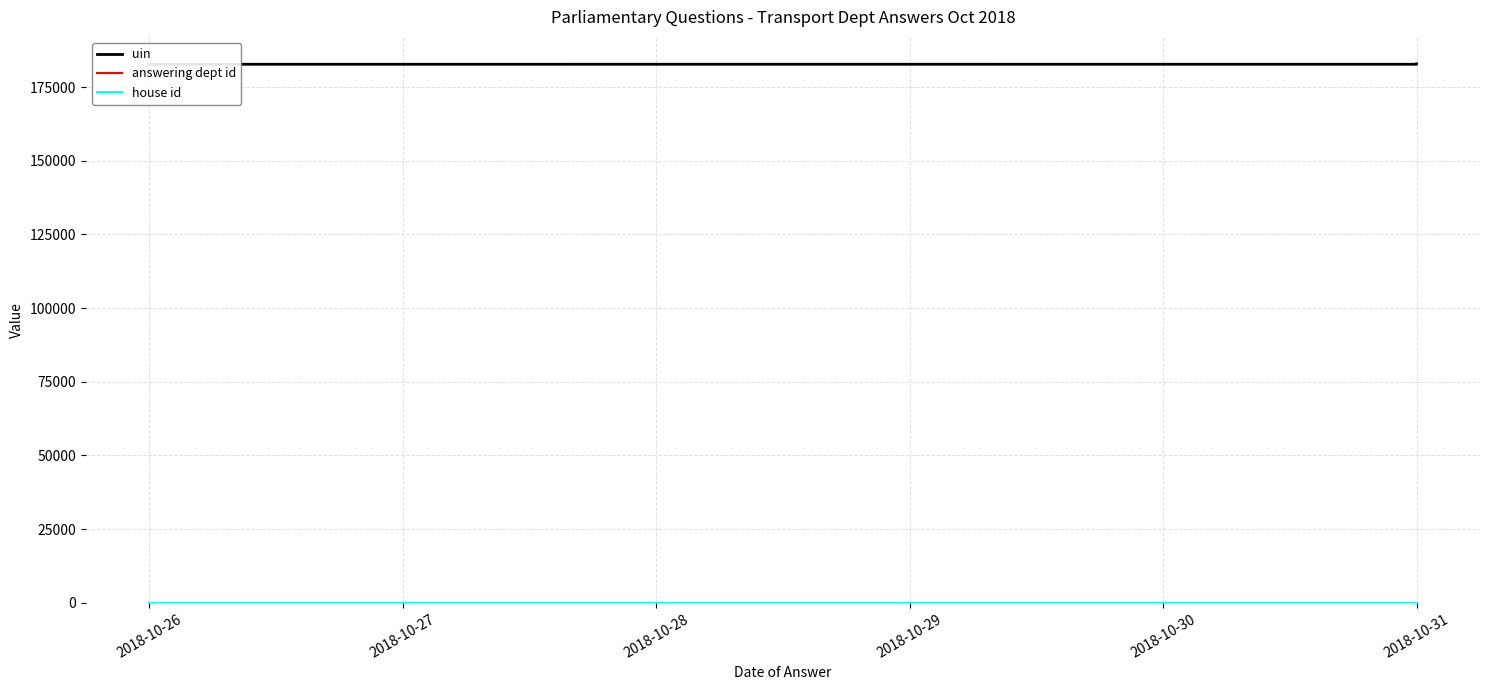

What is the maximum value shown in the chart?

182875